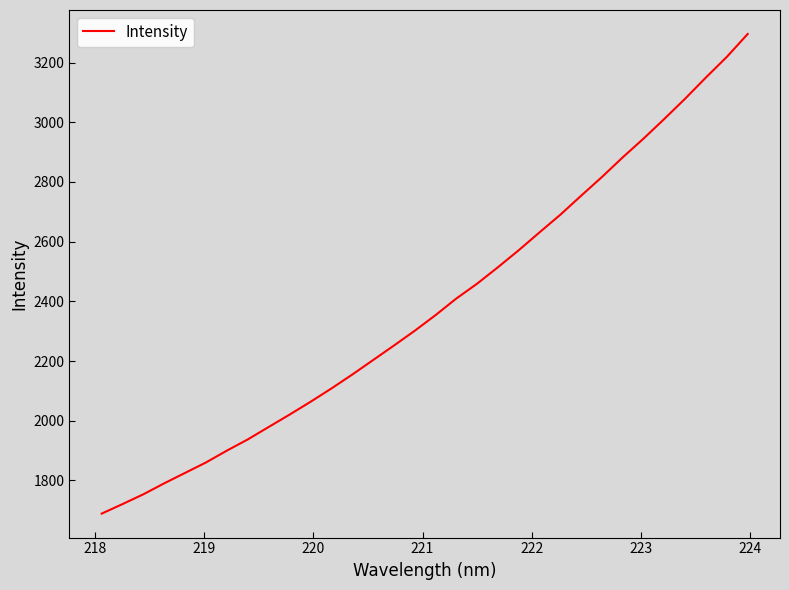

What is the greatest value displayed?

3295.9